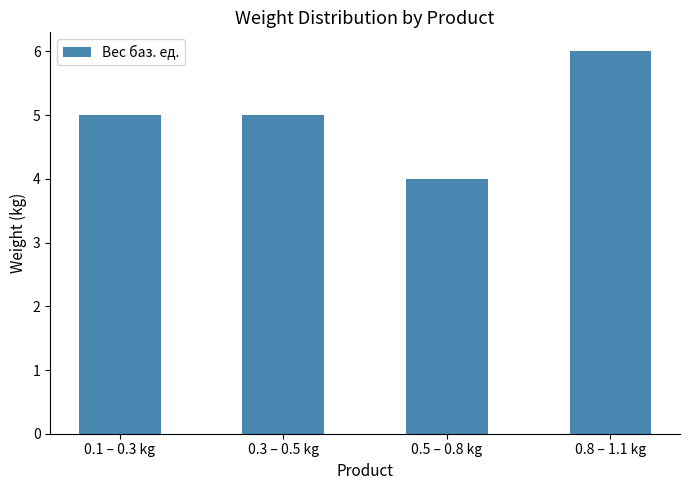

Approximately how many times larger is the value at 0.8 – 1.1 kg compared to 0.3 – 0.5 kg?

1.2